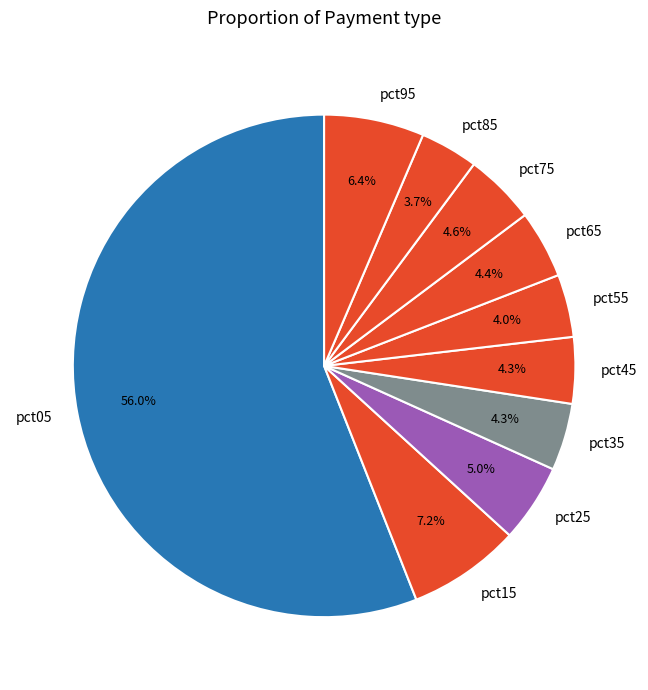

Count the number of slices in the pie.

10